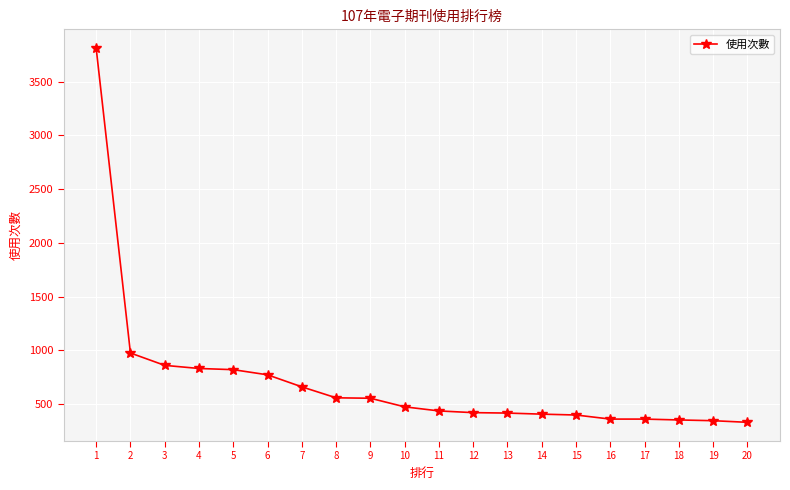

How many series are shown in this chart?

1